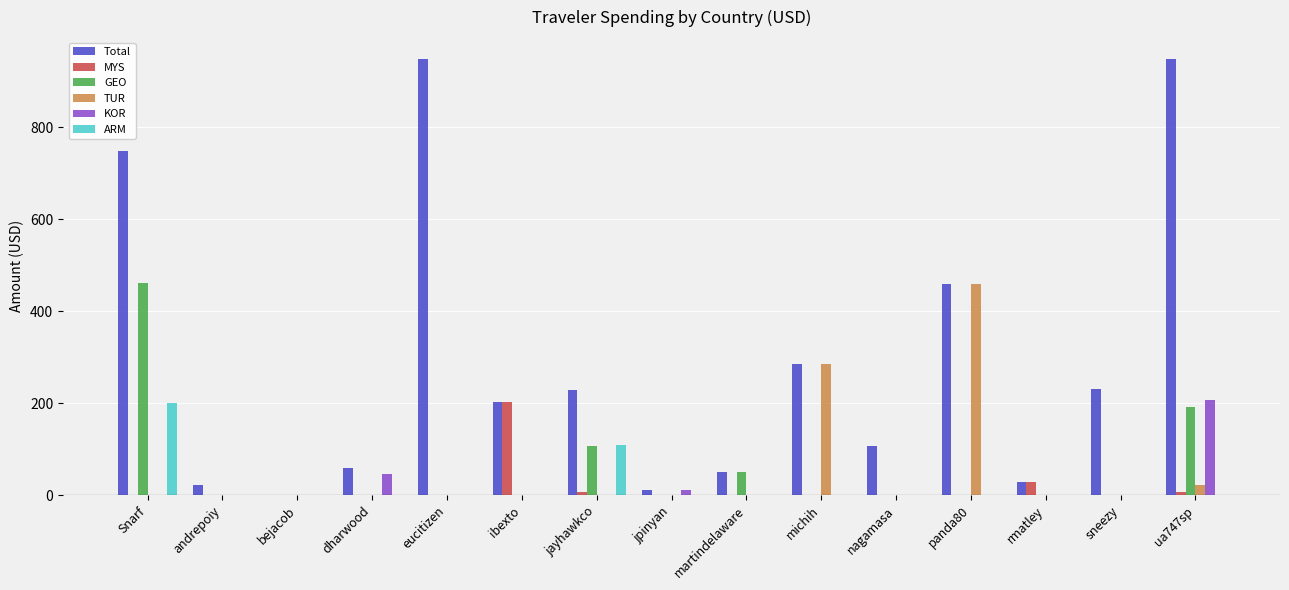

What is the maximum value shown in the chart?

948.5